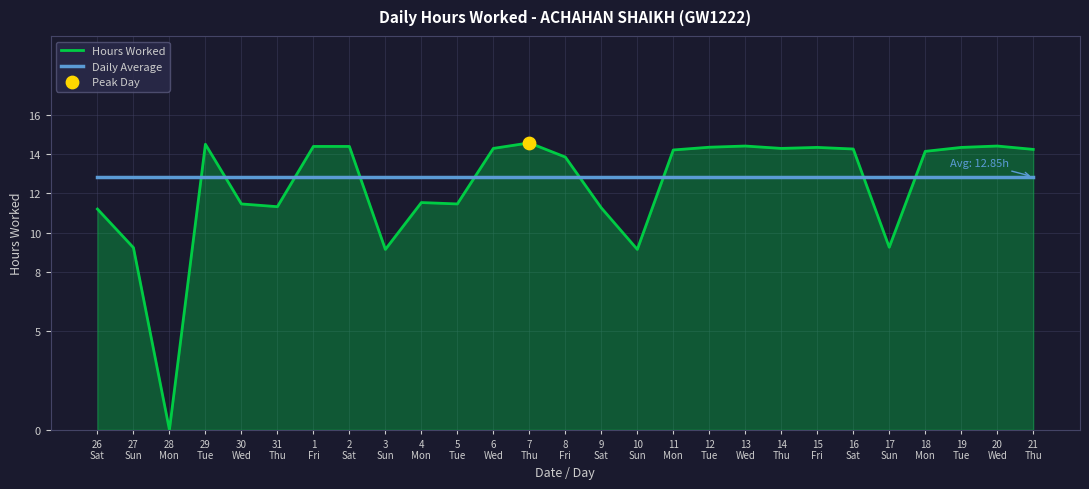

What is the maximum value shown in the chart?

14.6